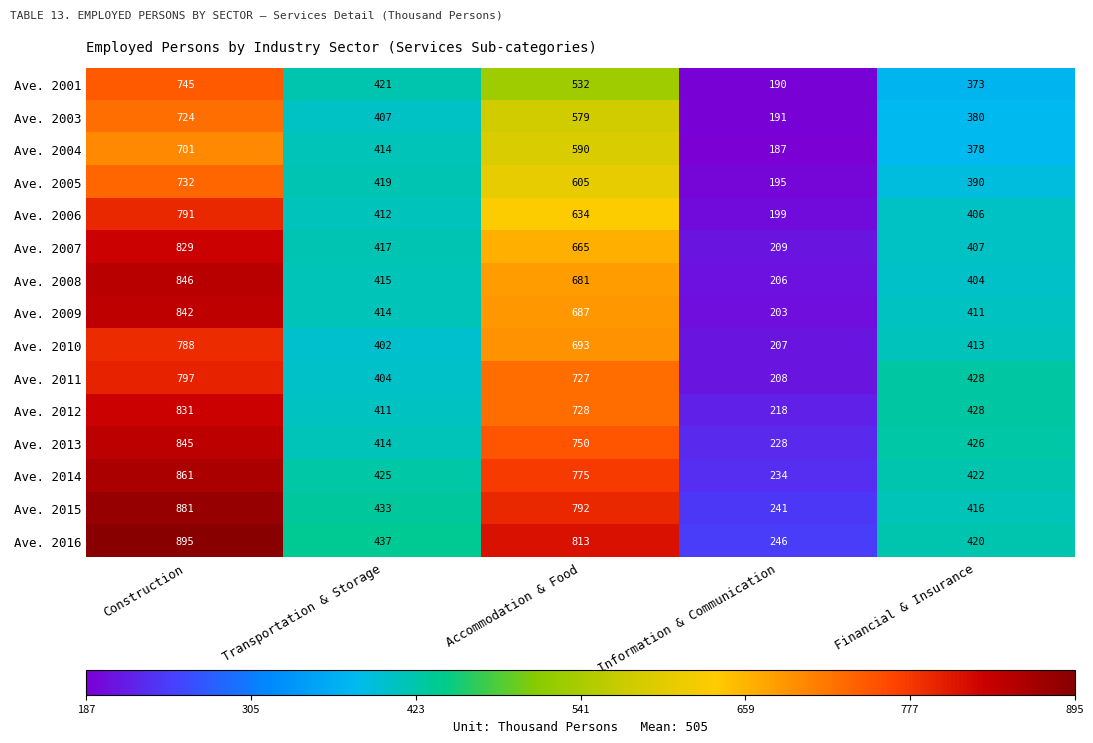

Count the number of data series in this chart.

15